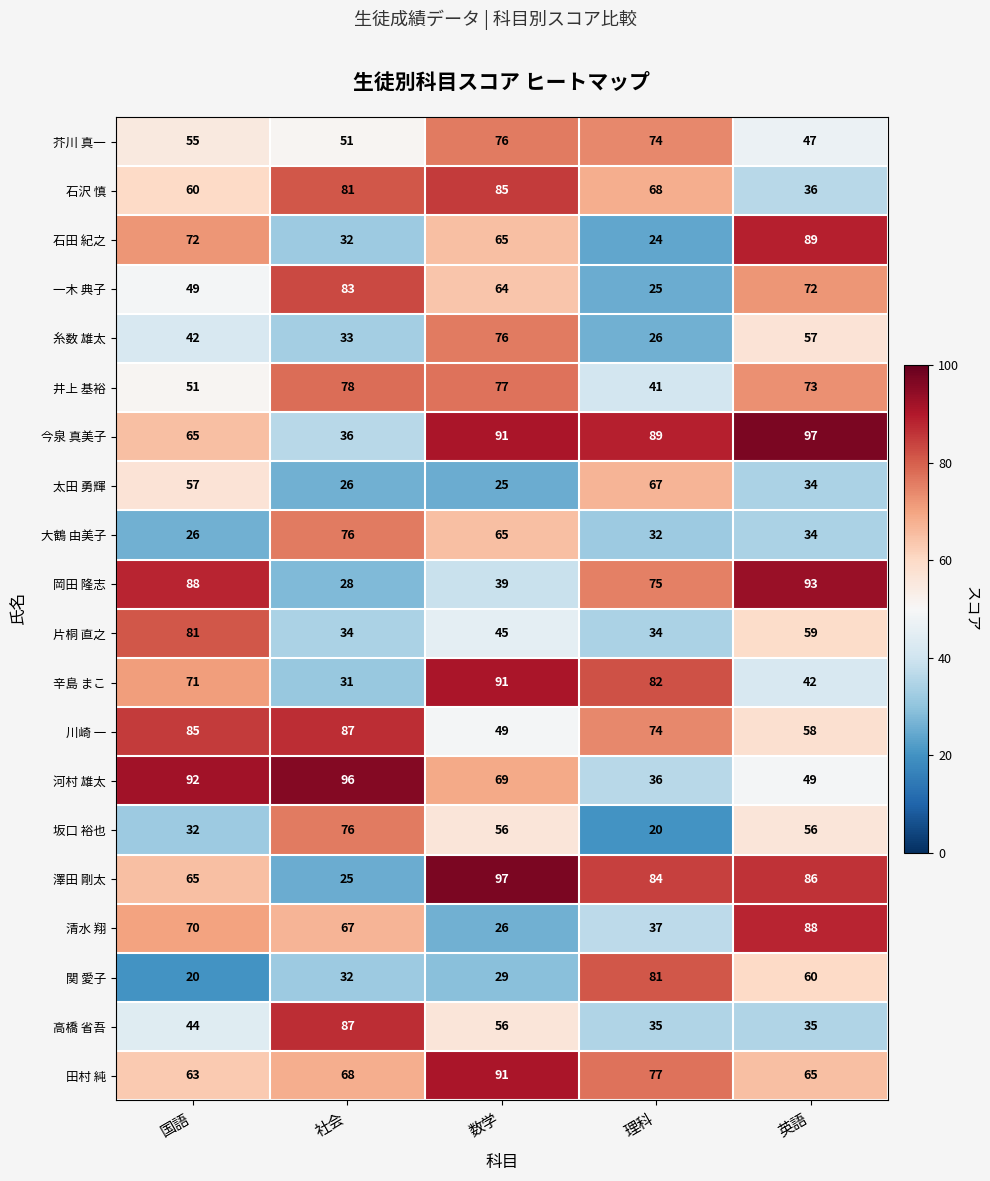

What is the sum of the 糸数 雄太 values at 理科 and 国語?

68